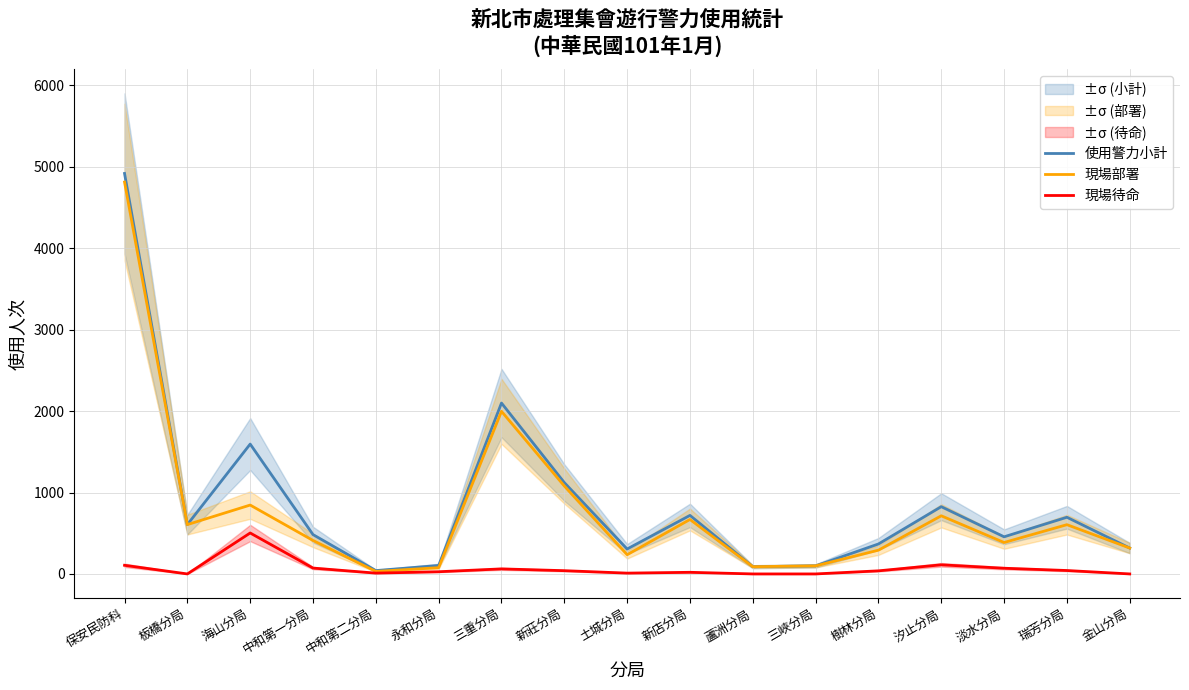

How many lines are shown in the chart?

3